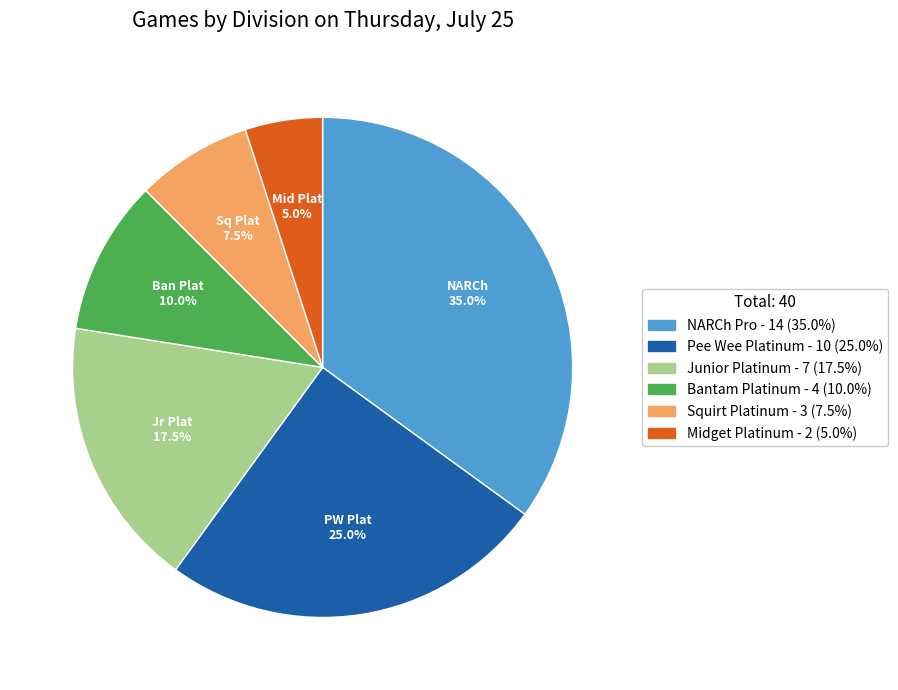

To the nearest percent, what is the difference between the largest and smallest slice percentages?

30%